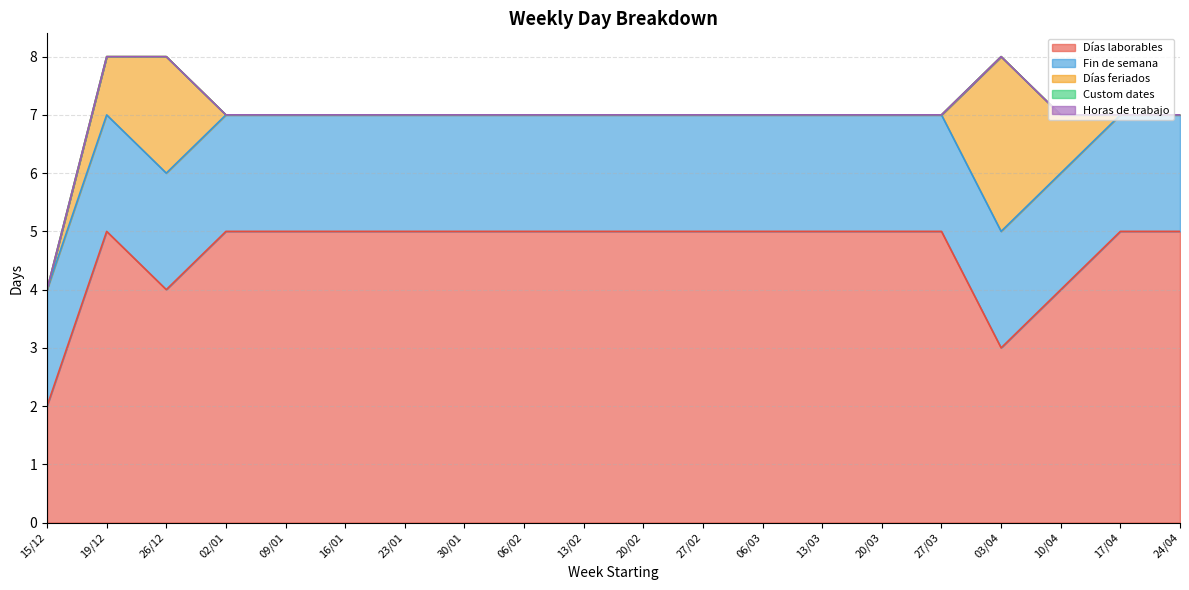

Rank the categories by Fin de semana value from lowest to highest.

15/12, 19/12, 26/12, 02/01, 09/01, 16/01, 23/01, 30/01, 06/02, 13/02, 20/02, 27/02, 06/03, 13/03, 20/03, 27/03, 03/04, 10/04, 17/04, 24/04